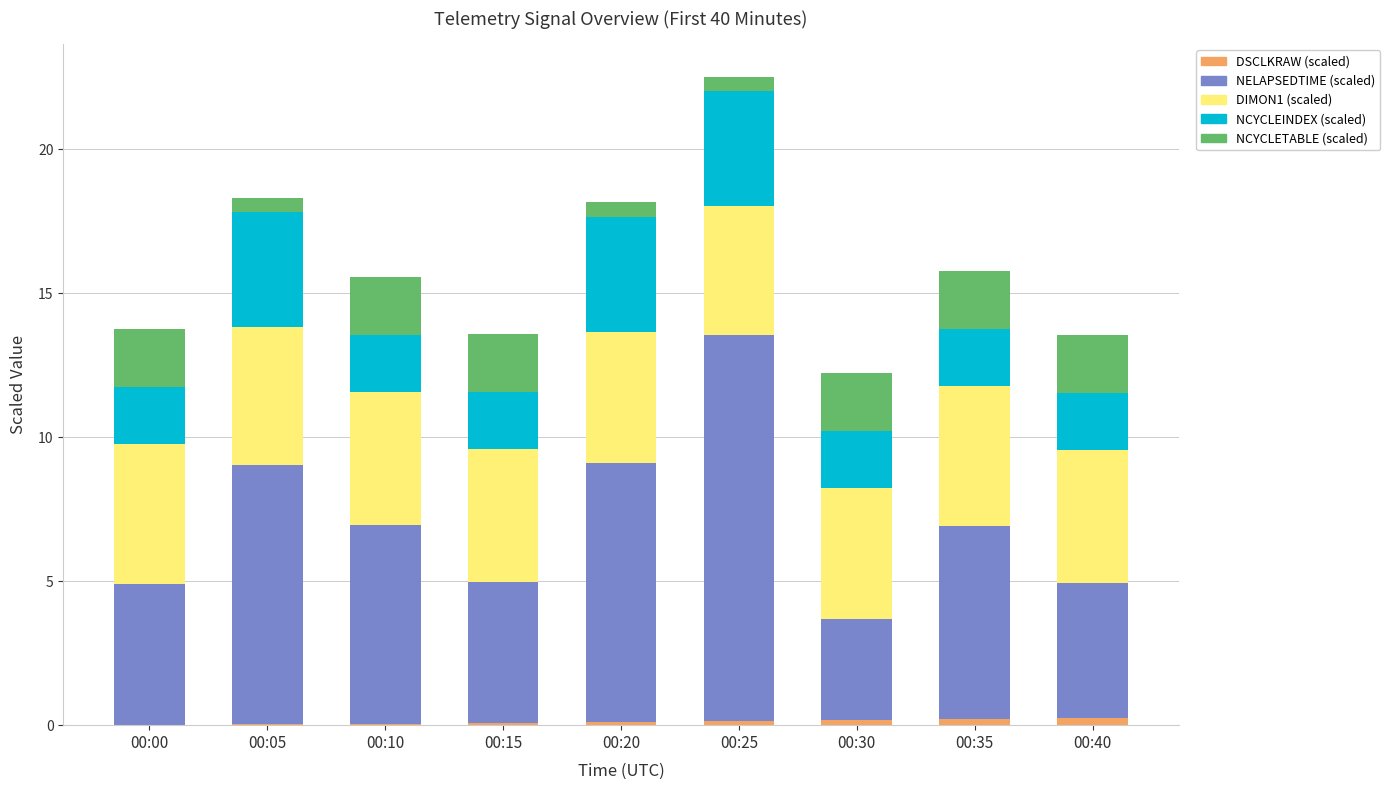

At which category is the sum across all series the highest?

00:25